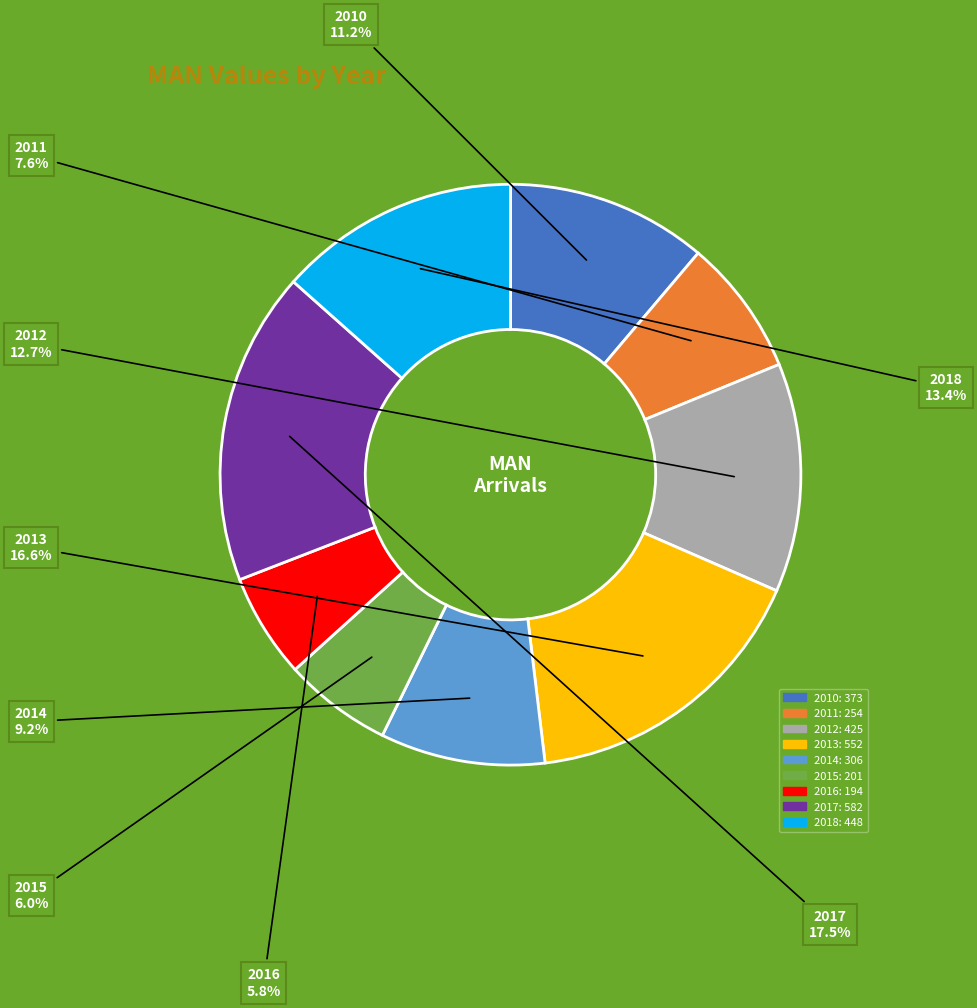

How much of the chart is everything except 2012?

87.3%